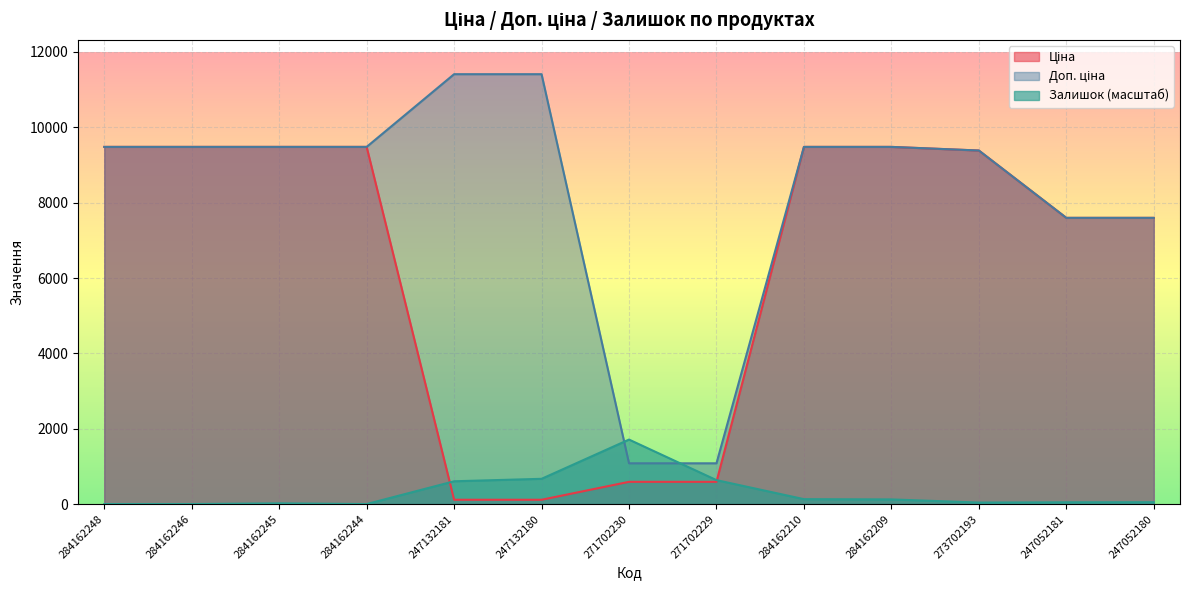

How many intersections are there between Залишок and Ціна?

2